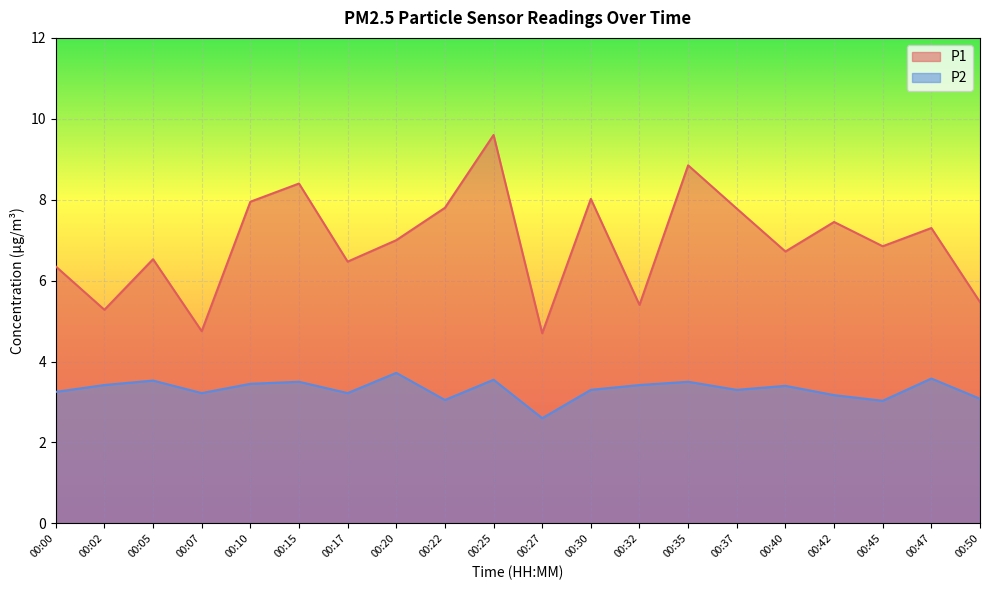

At how many categories does at least one series exceed 9?

1